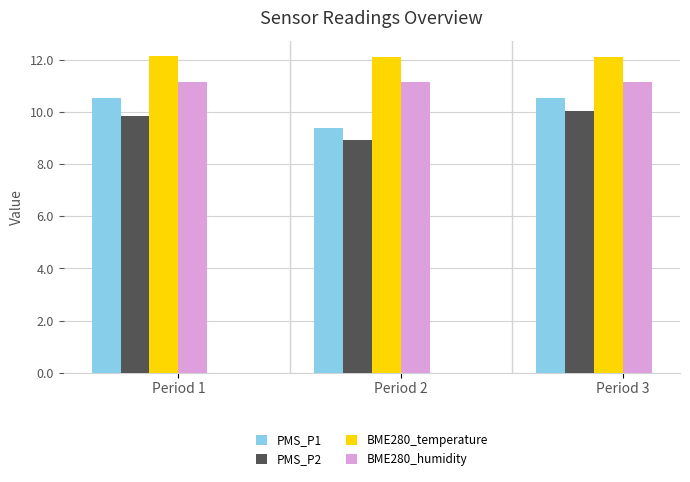

At which category does the chart reach its minimum across all series?

Period 2